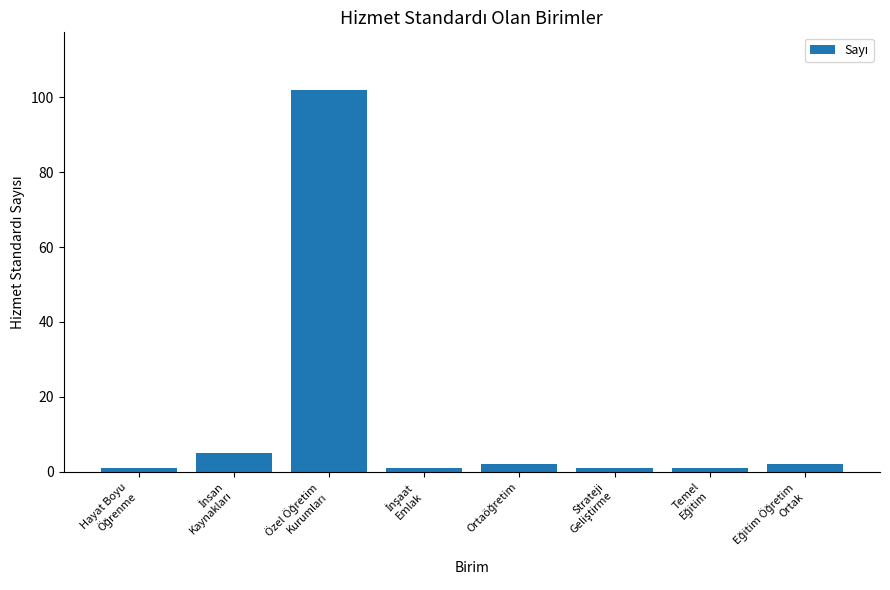

What is the smallest value displayed?

1